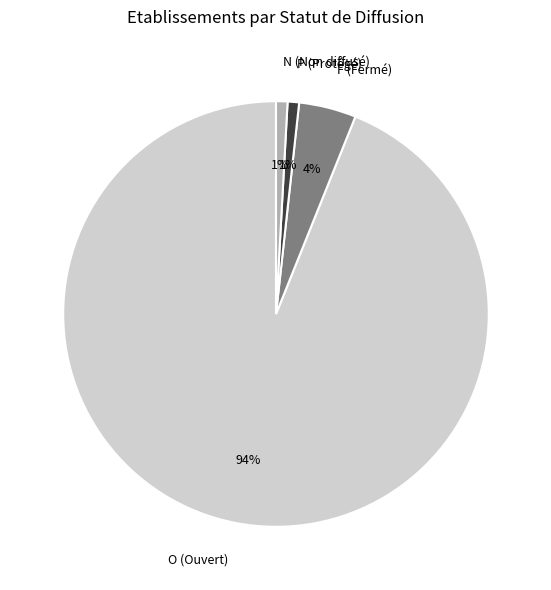

To the nearest percent, what portion does F represent?

4%